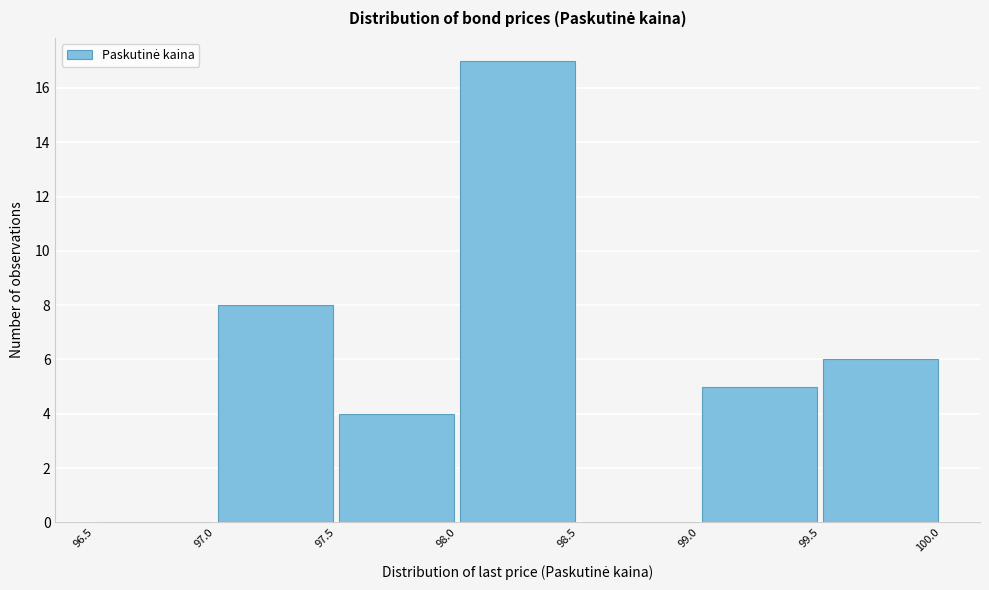

Which range on the x-axis has the tallest bar?

98.0 to 98.5